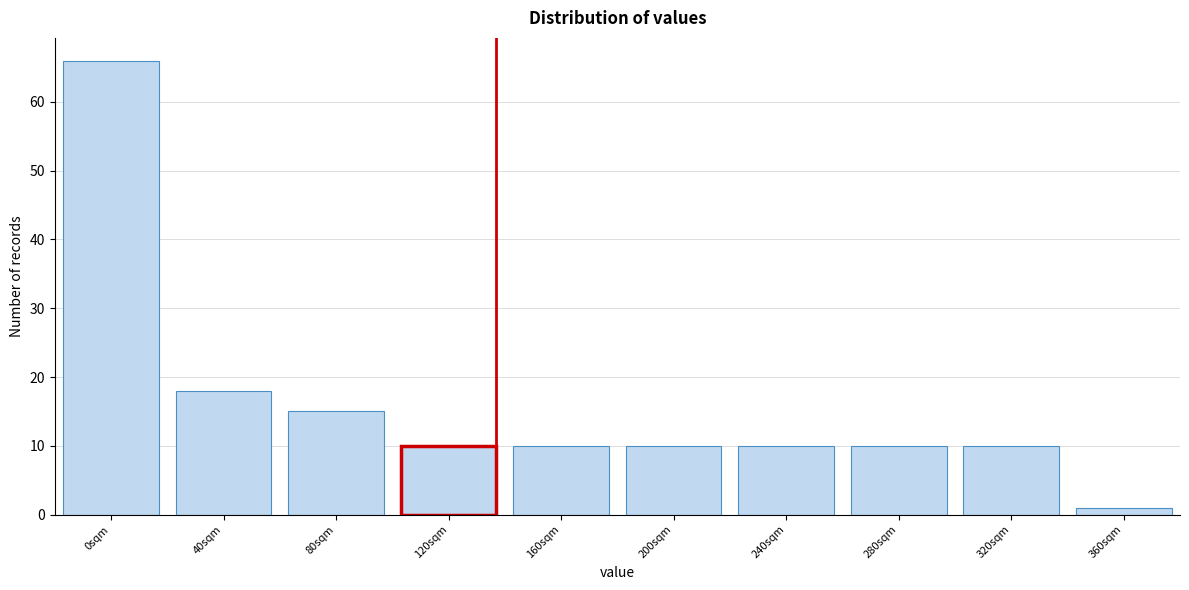

Reading left to right, transcribe all the data shown in this chart.

66	18	15	10	10	10	10	10	10	1